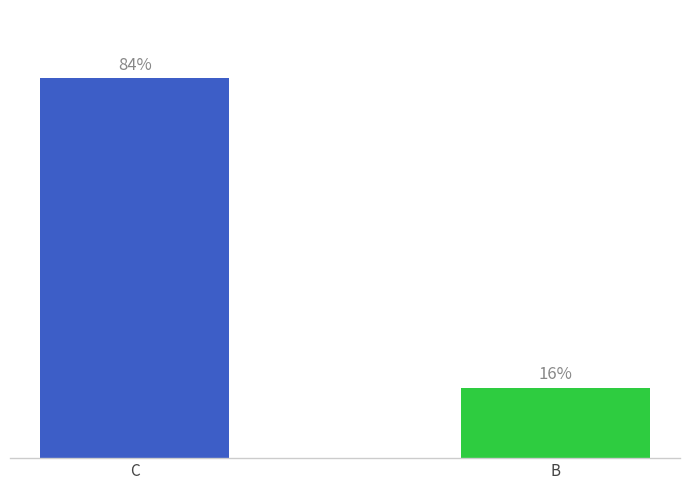

Are the bars horizontal?

No